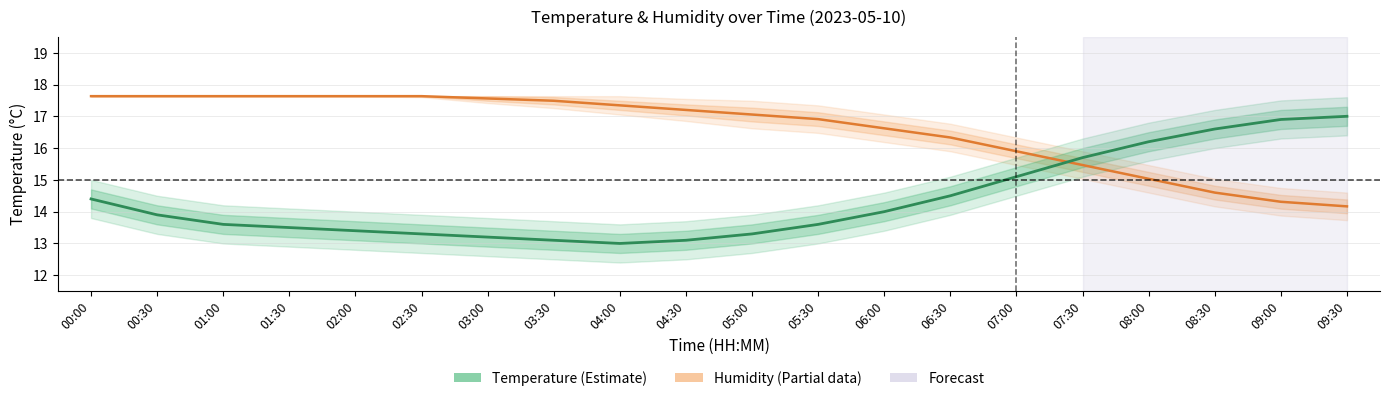

What is the difference between the second highest and second lowest values in the Humidity series?

3.3